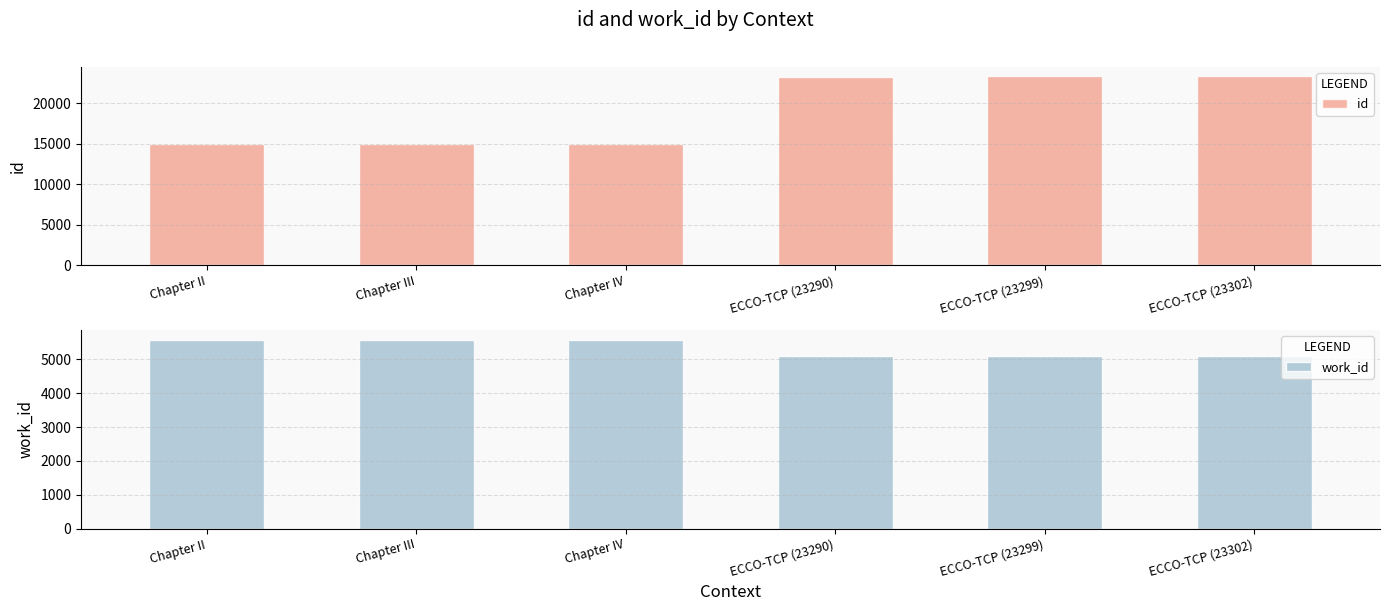

Where is work_id nearest to the value 5346?

ECCO-TCP (23290)